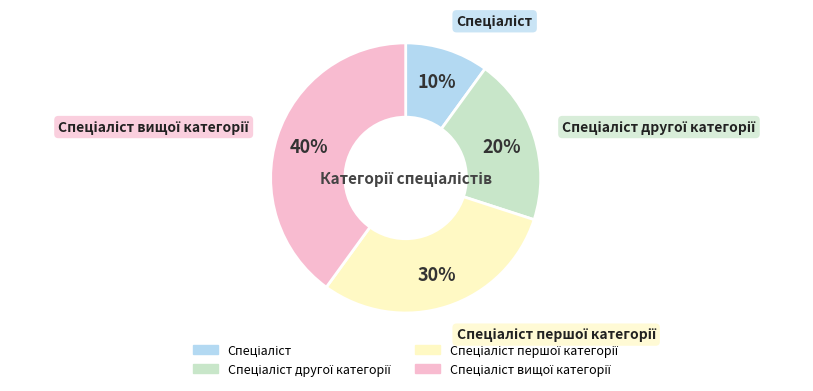

Is there any slice that represents more than half of the pie?

No